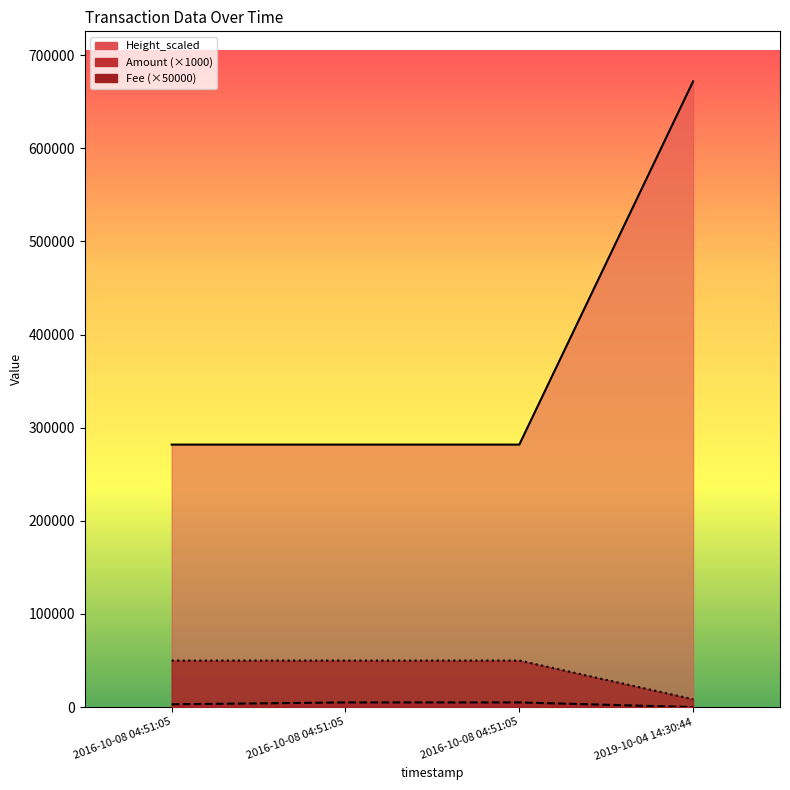

What is the label of the 3rd point from the right?

2016-10-08 04:51:05